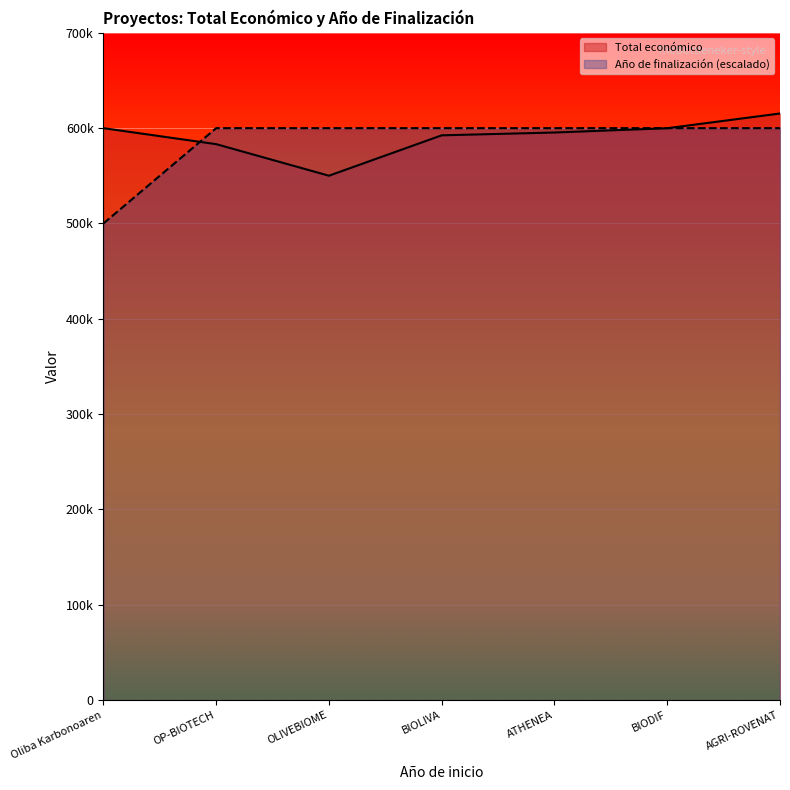

Reading left to right, transcribe all the data shown in this chart.

Total económico: Oliba Karbonoaren=599992	OP-BIOTECH=583223	OLIVEBIOME=550111	BIOLIVA=592475	ATHENEA=595436	BIODIF=599927	AGRI-ROVENAT=615375
Año de finalización: Oliba Karbonoaren=500000	OP-BIOTECH=600000	OLIVEBIOME=600000	BIOLIVA=600000	ATHENEA=600000	BIODIF=600000	AGRI-ROVENAT=600000